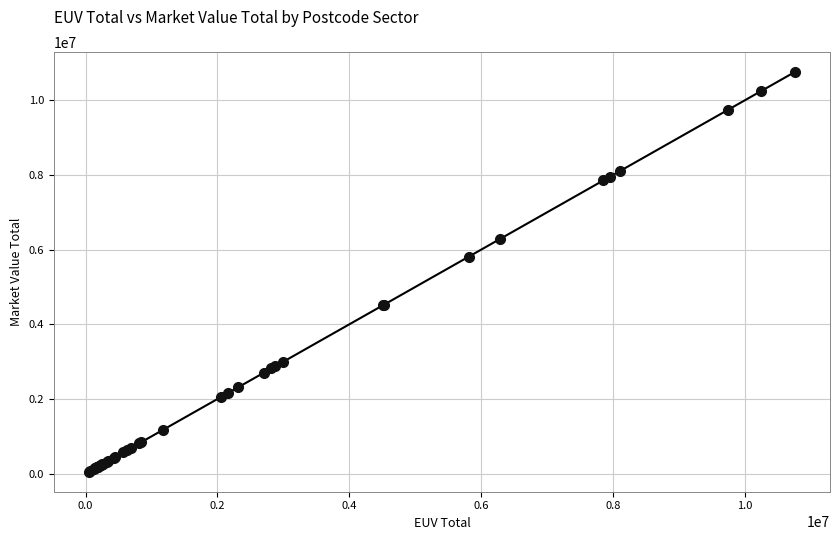

What Y value in the scatter plot is closest to 5405500?

5817200